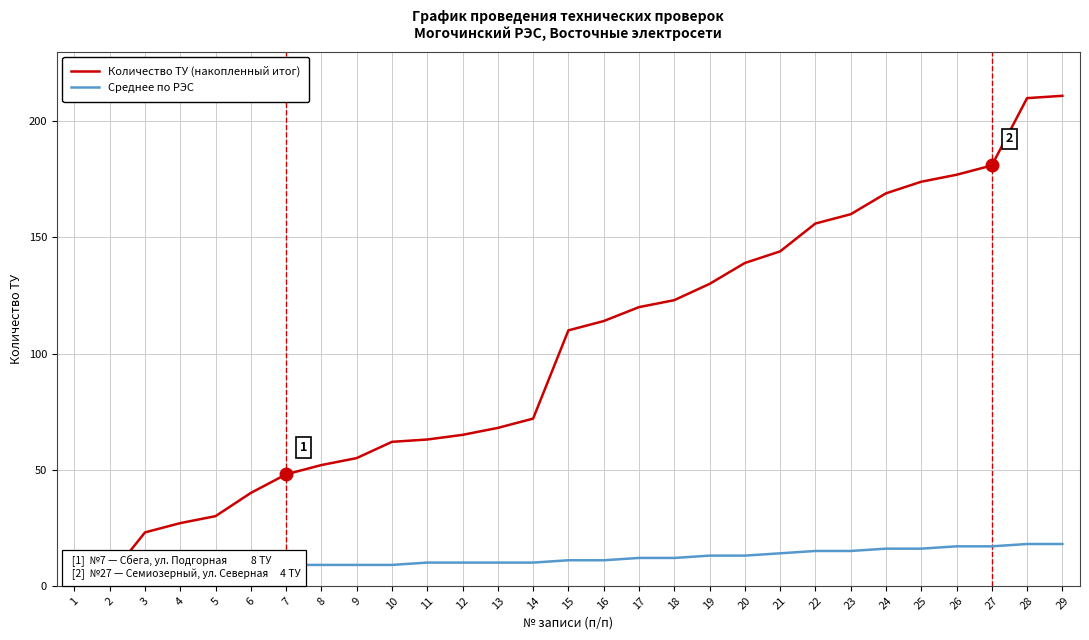

Where is Среднее по РЭС nearest to the value 12?

17